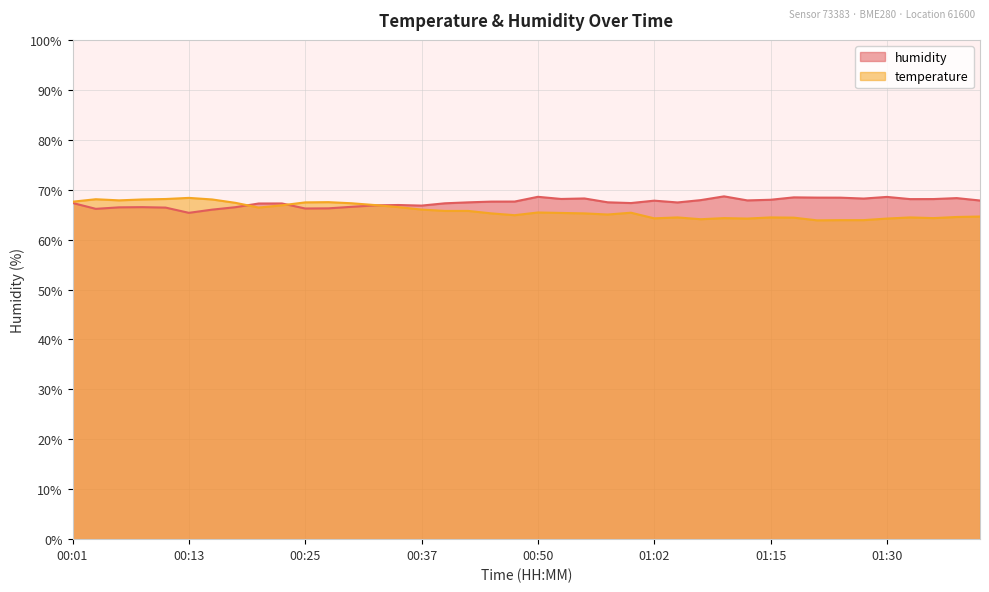

Rank the series by their average value, from lowest to highest.

temperature, humidity